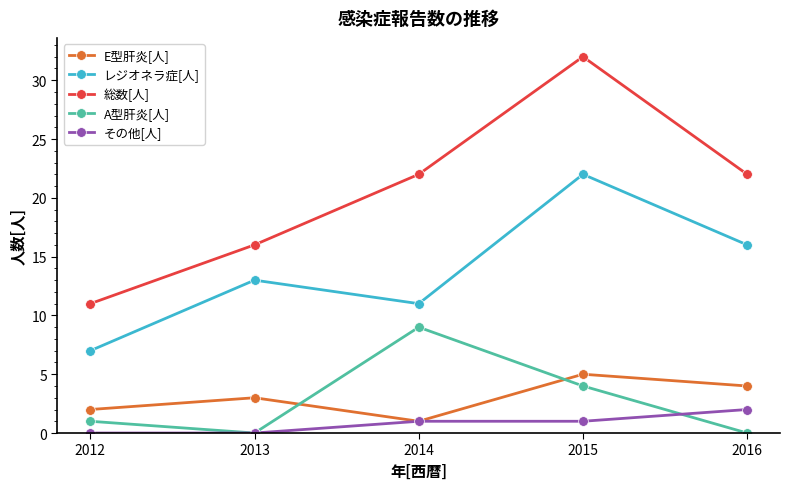

Where is レジオネラ症[人] nearest to the value 14?

2013